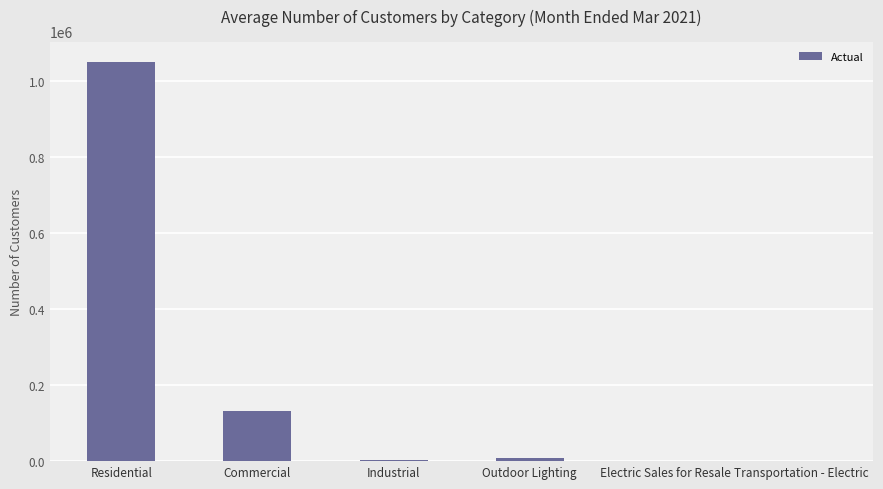

What is the average value?

198802